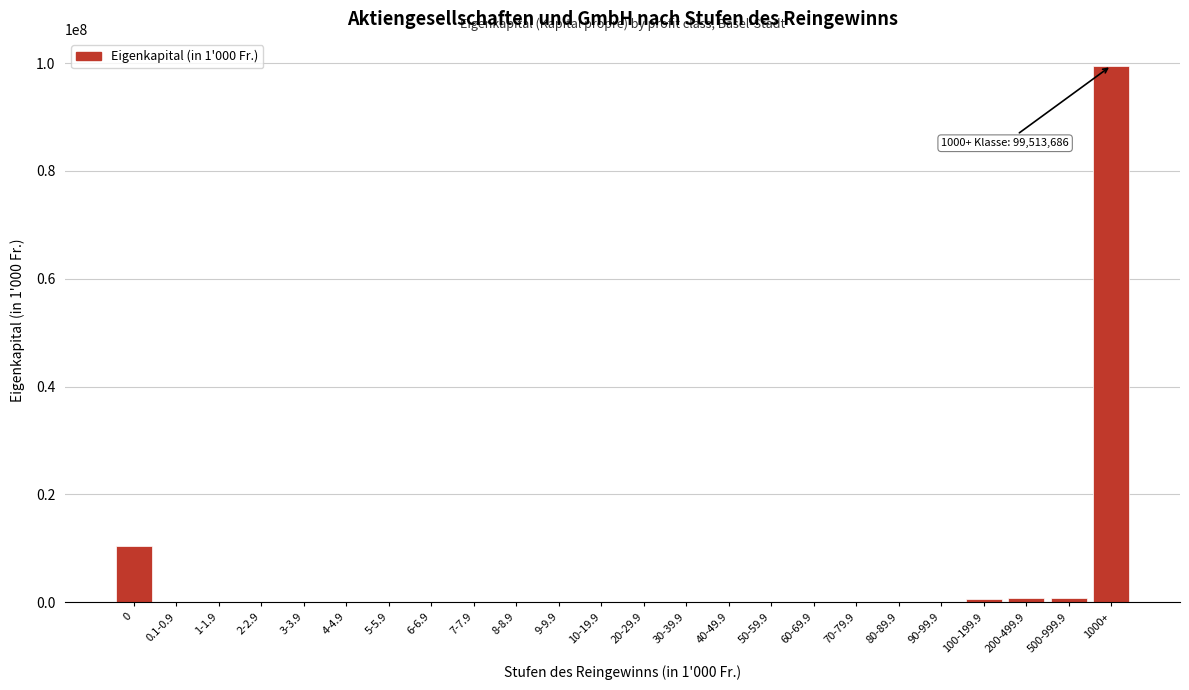

What is the greatest value displayed?

99513686